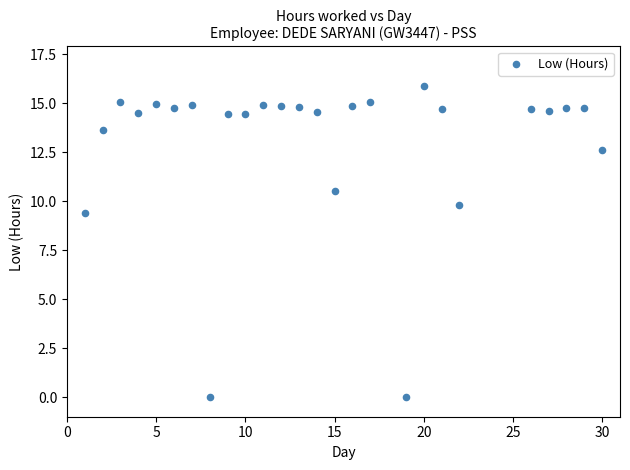

What Y value in the scatter plot is closest to 7?

9.4